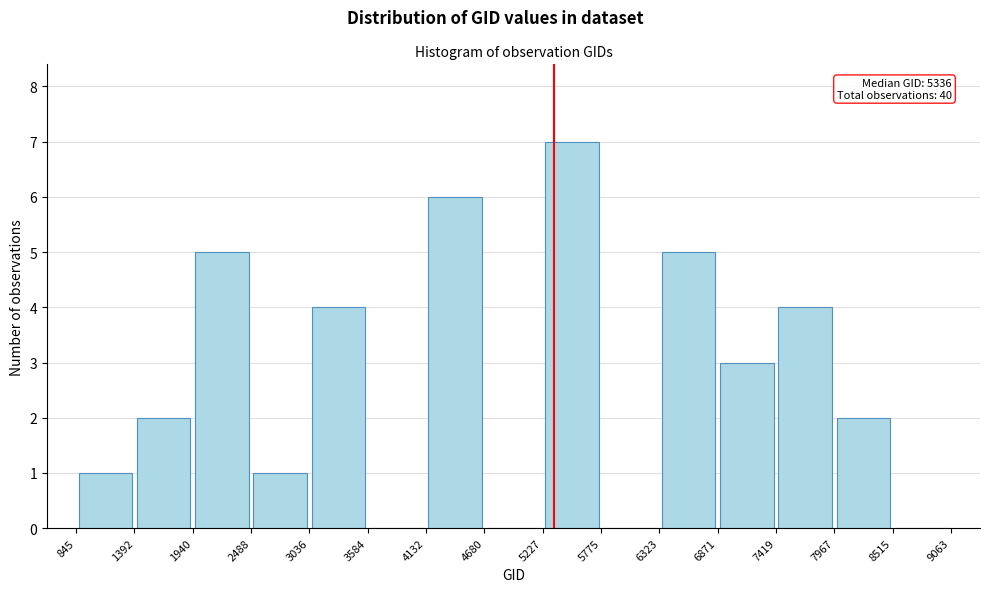

Which range on the x-axis has the tallest bar?

5227 to 5775